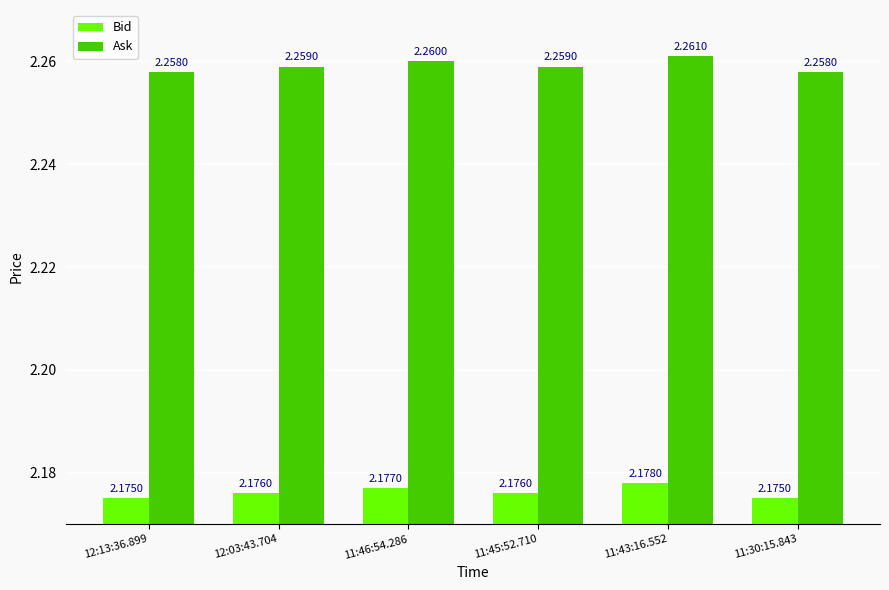

At how many categories does at least one series exceed 2?

6